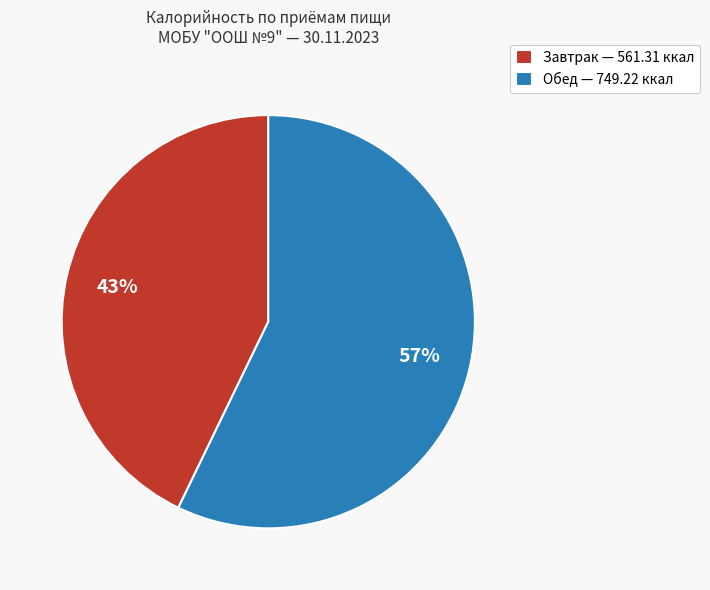

Does Завтрак account for over 50% of the chart?

No